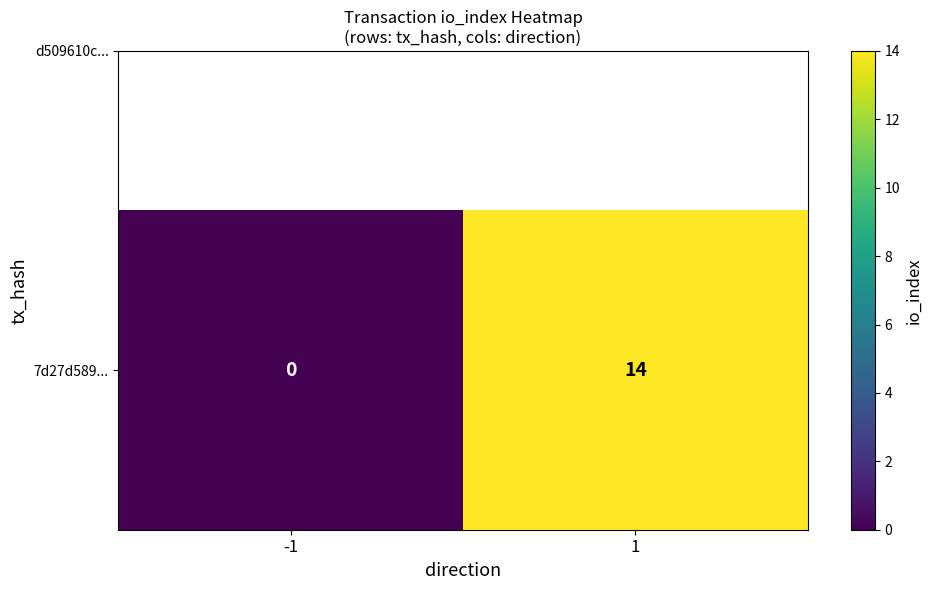

Reading left to right, extract all data points from this chart.

0	14